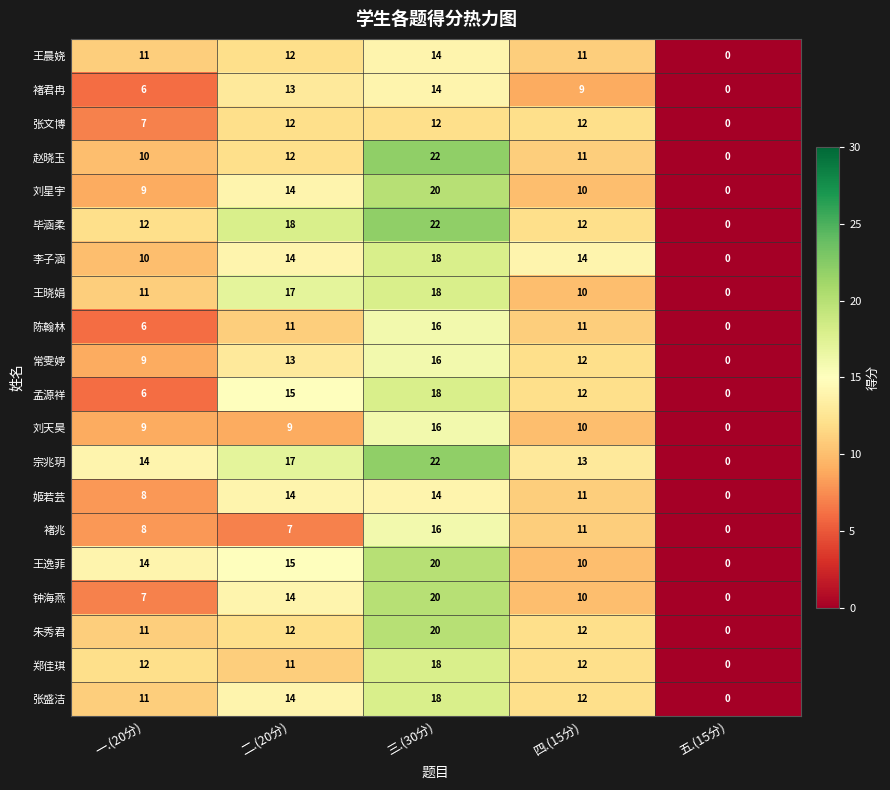

The value of 郑佳琪 at 五.(15分) is 10. True or false?

False